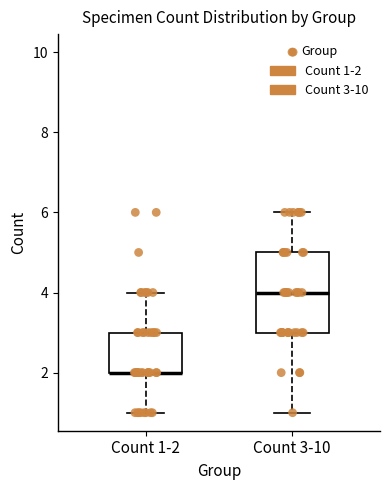

Reading left to right, read every box against the y-axis: the position of its median line, the range the box covers, and the ends of its whiskers. The values are not printed on the chart, so give them approximately, as read against the axis.

Count 1-2: median 2 (drawn on the box's lower edge), box 2 to 3, whiskers 1 to 4
Count 3-10: median 4, box 3 to 5, whiskers 1 to 6